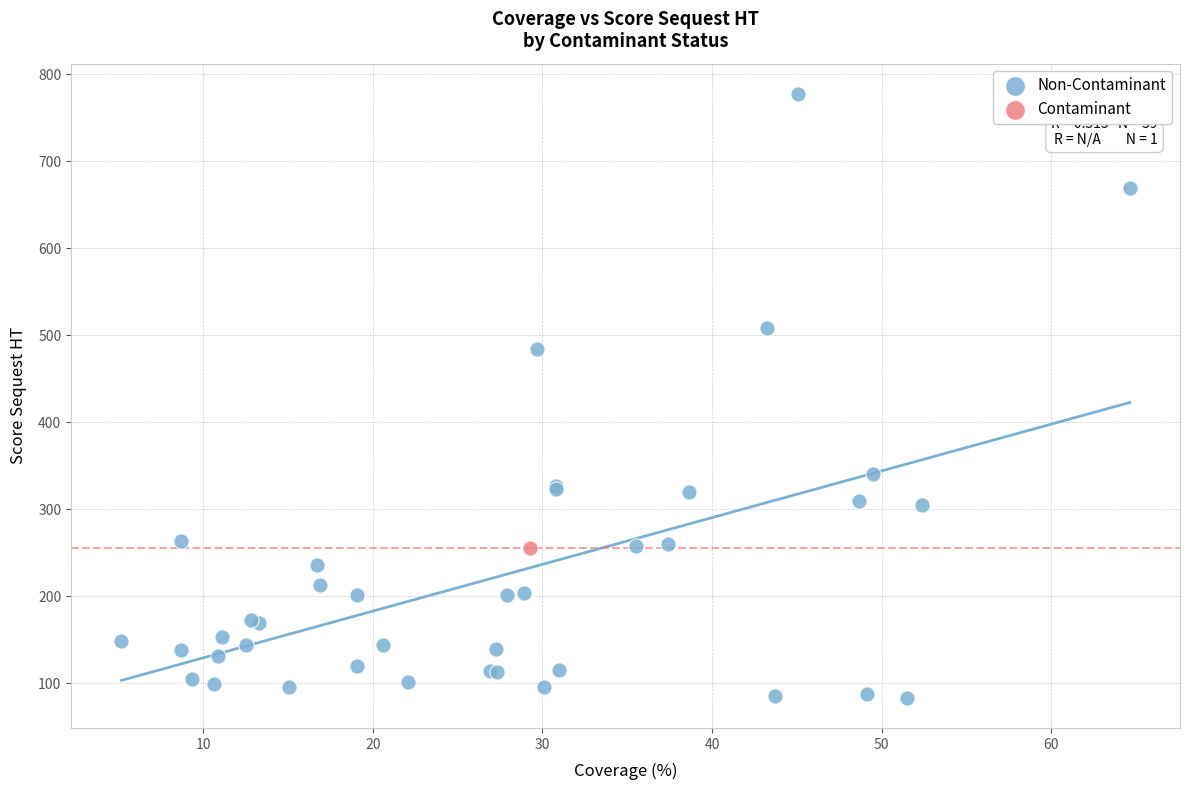

What are all the series names shown in the legend?

Non-Contaminant, Contaminant